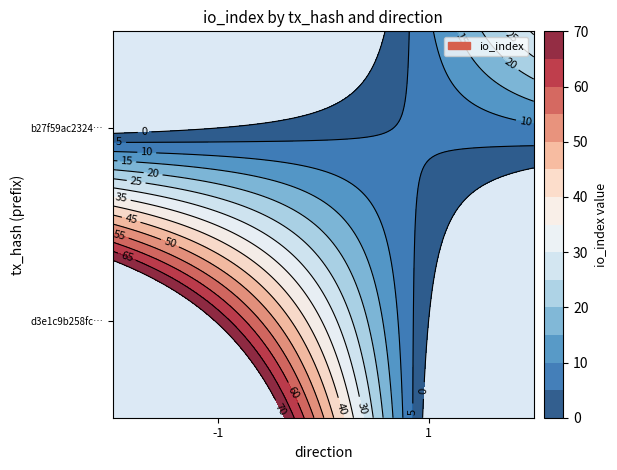

Reading left to right, extract all data points from this chart.

d3e1c9b258fc1cb15b95a6fa19948d9f544f46d: -1	69
b27f59ac23243889c84744e6dbc67d3319a89f3: 1	6